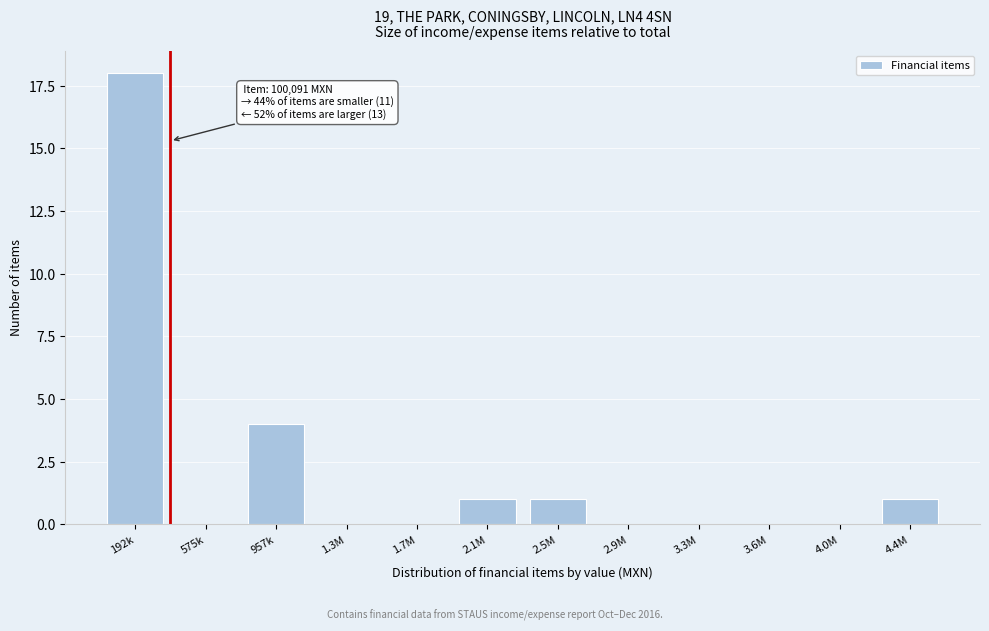

Reading right to left, what are all the values shown in this chart?

4.4M=1	4.0M=0	3.6M=0	3.3M=0	2.9M=0	2.5M=1	2.1M=1	1.7M=0	1.3M=0	957k=4	575k=0	192k=18